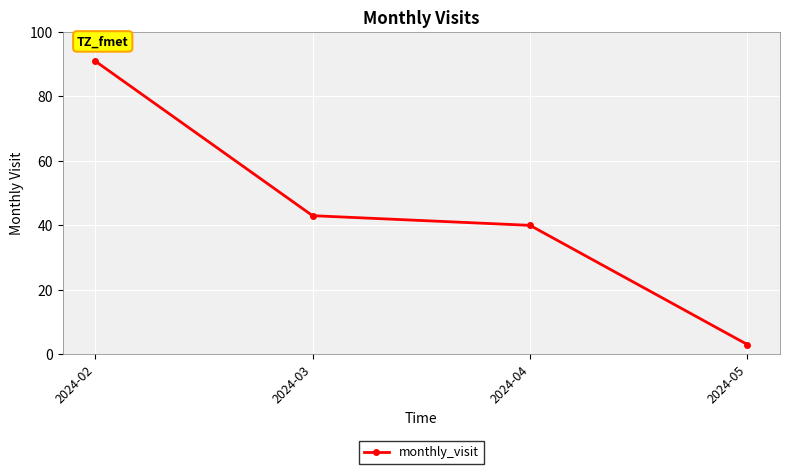

What is the smallest value displayed?

3